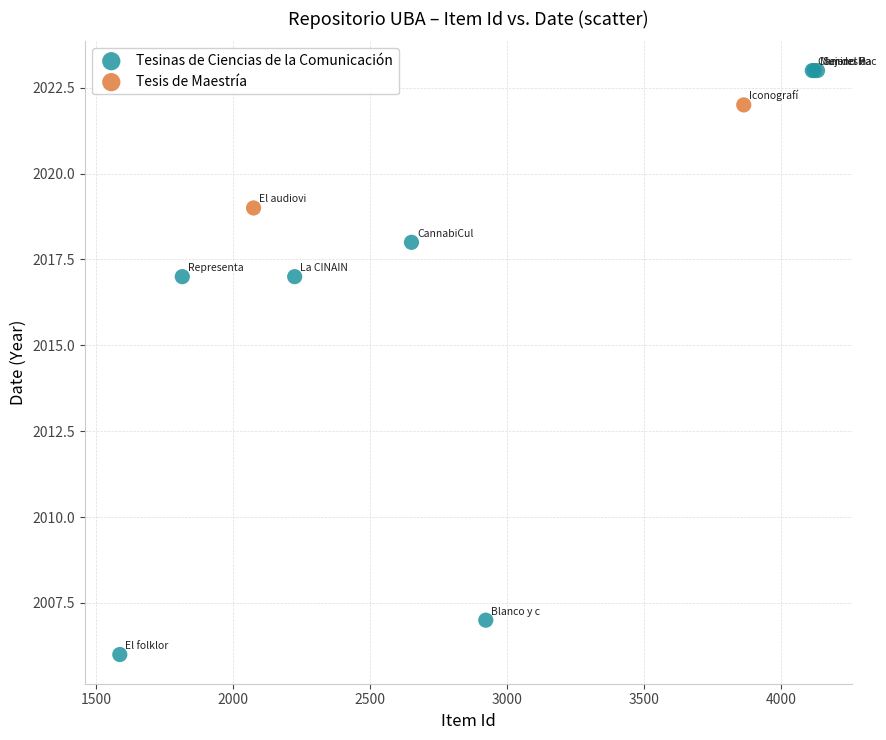

What are all the series names shown in the legend?

Tesinas de Ciencias de la Comunicación, Tesis de Maestría